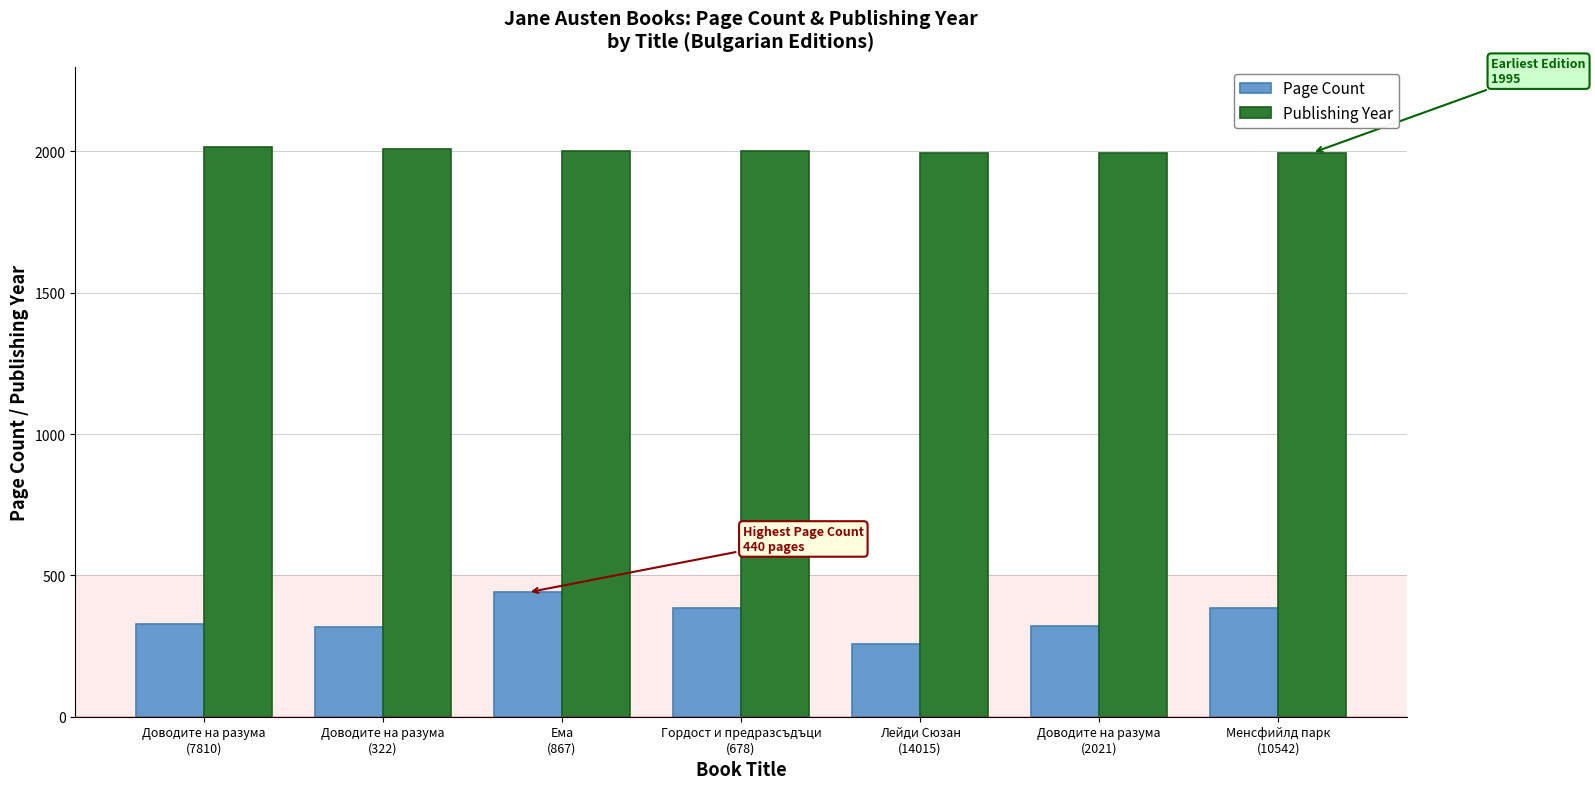

What is the difference between the second highest and second lowest values in the Page Count series?

67